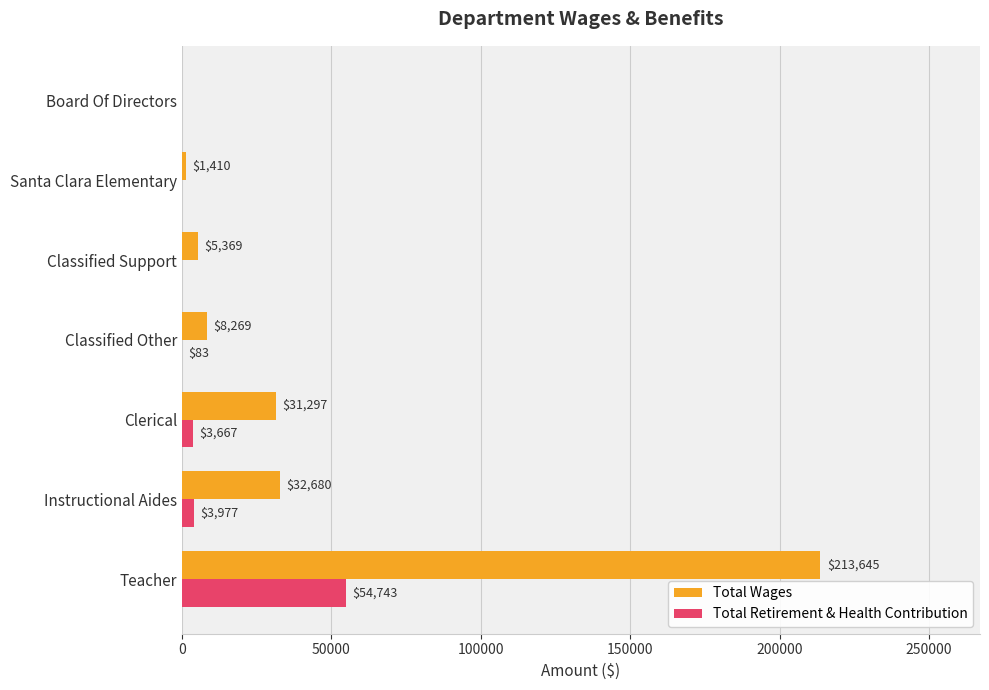

Which series changed the most between Clerical and Classified Support?

Total Wages